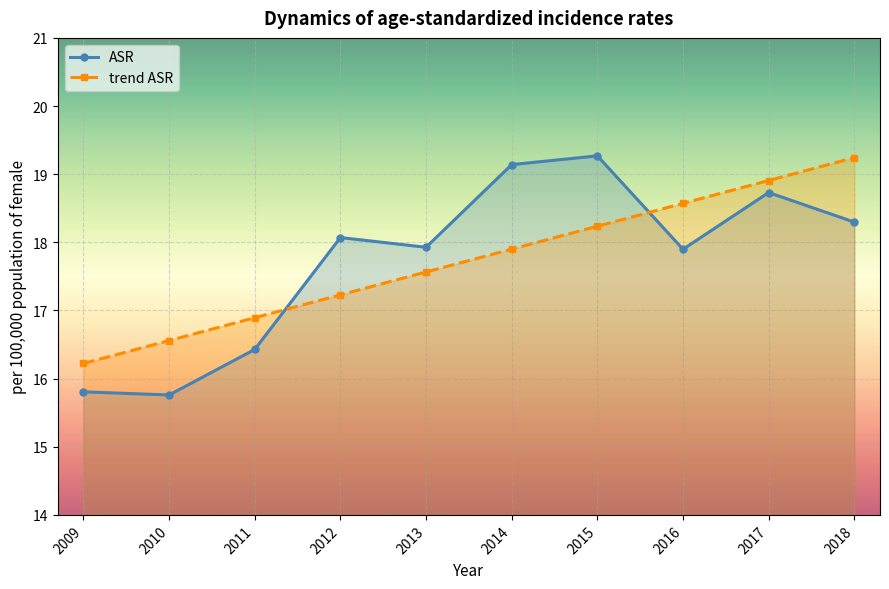

Read the trend ASR value at 2012.

17.2